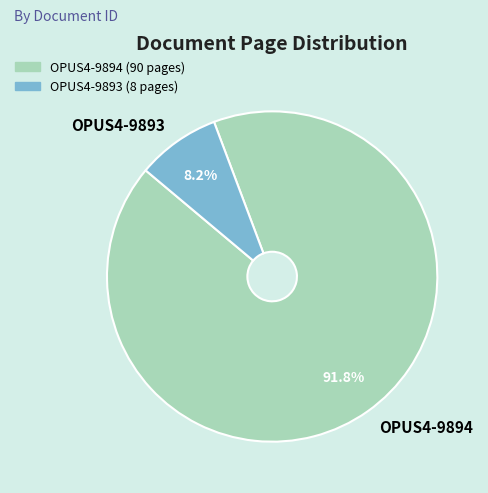

To the nearest percent, what is the average slice percentage?

50%